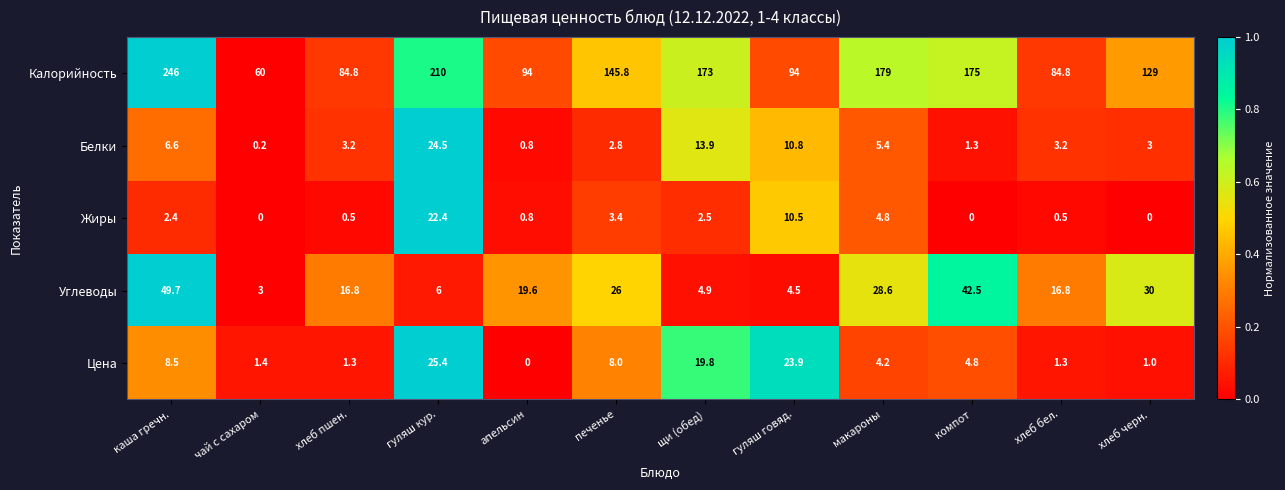

Which series has the largest total across all categories?

Калорийность